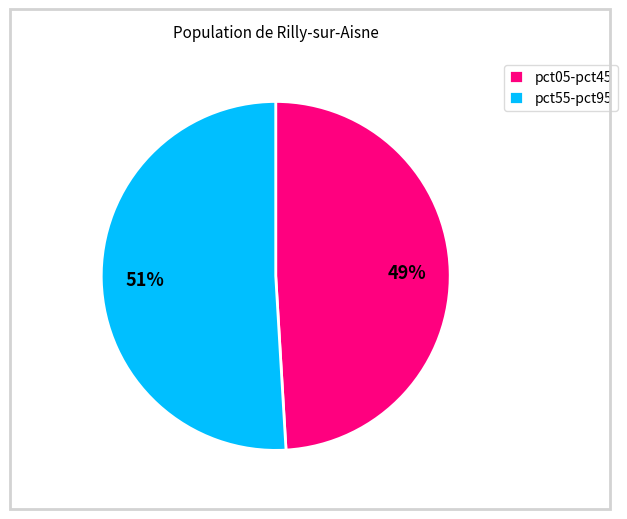

What is the smallest slice in the pie chart?

pct05-pct45